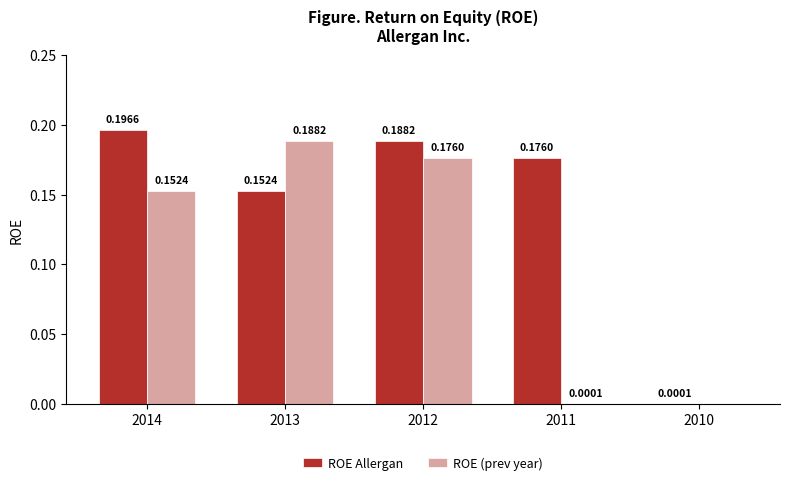

How many groups of bars are there?

5